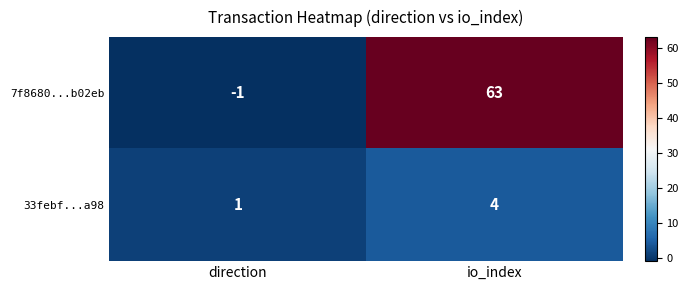

Reading left to right, extract all data points from this chart.

7f8680...b02eb: direction=-1	io_index=63
33febf...a98: direction=1	io_index=4